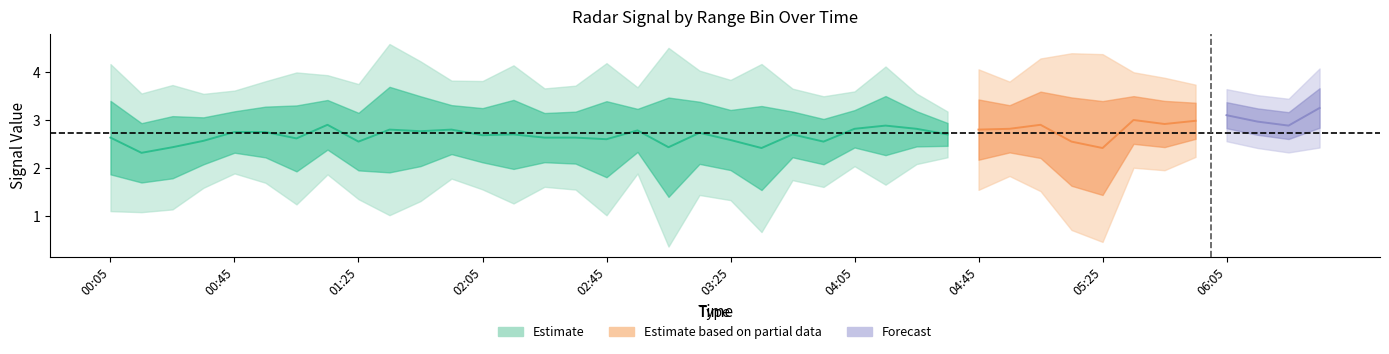

Is the value of 10.275 at 04:45 greater than the value of 10.425 at 04:05?

No